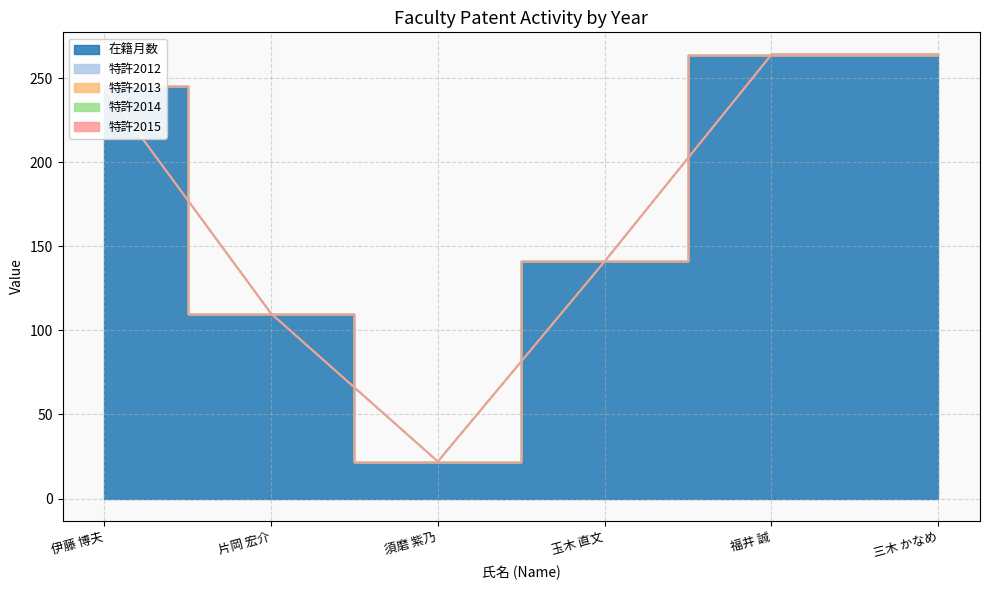

True or false: 特許2015 has more than 1 interior local peaks.

False